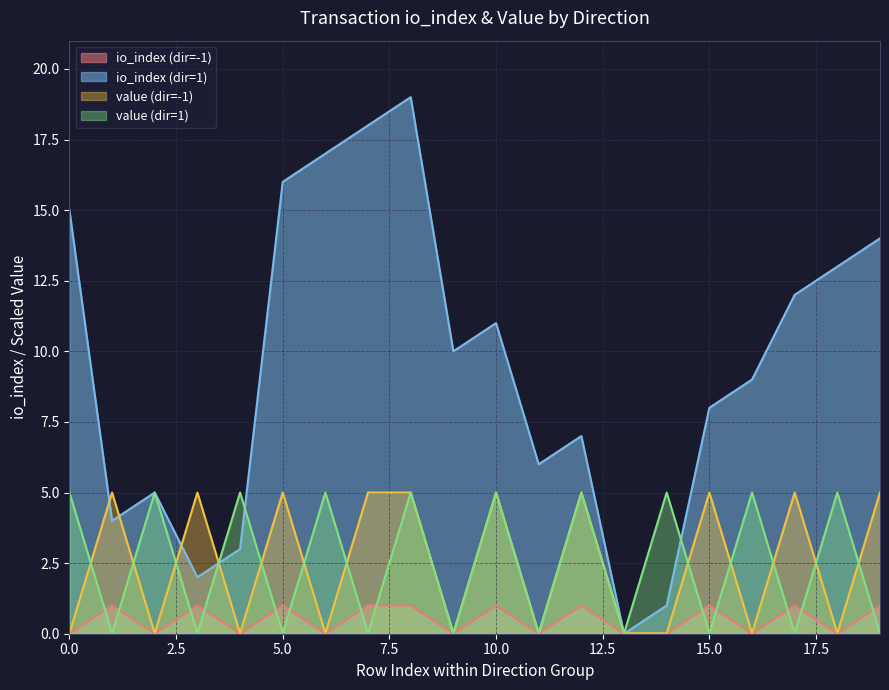

How many values in the io_index series exceed 1?

18